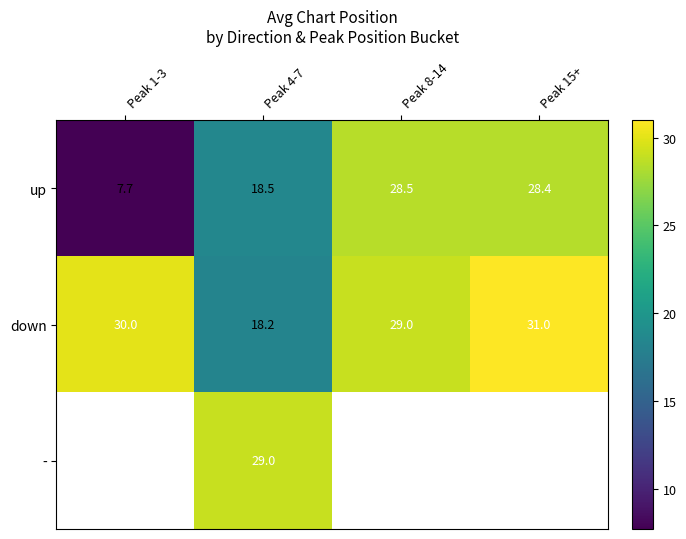

What value does the down series have at Peak 15+?

31.0